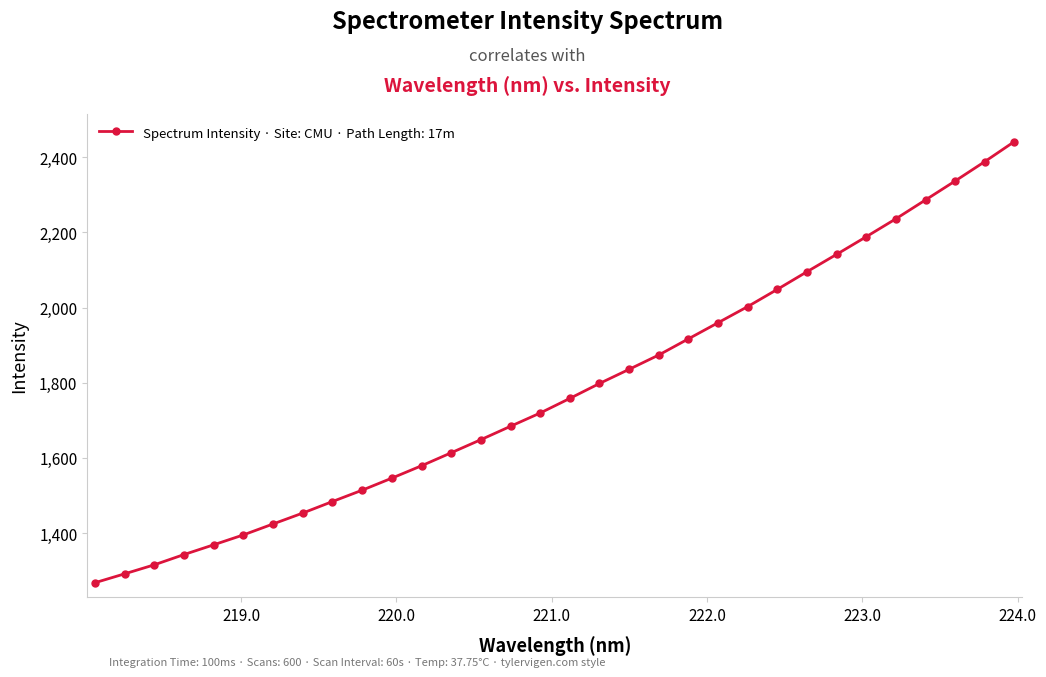

How many lines are shown in the chart?

1